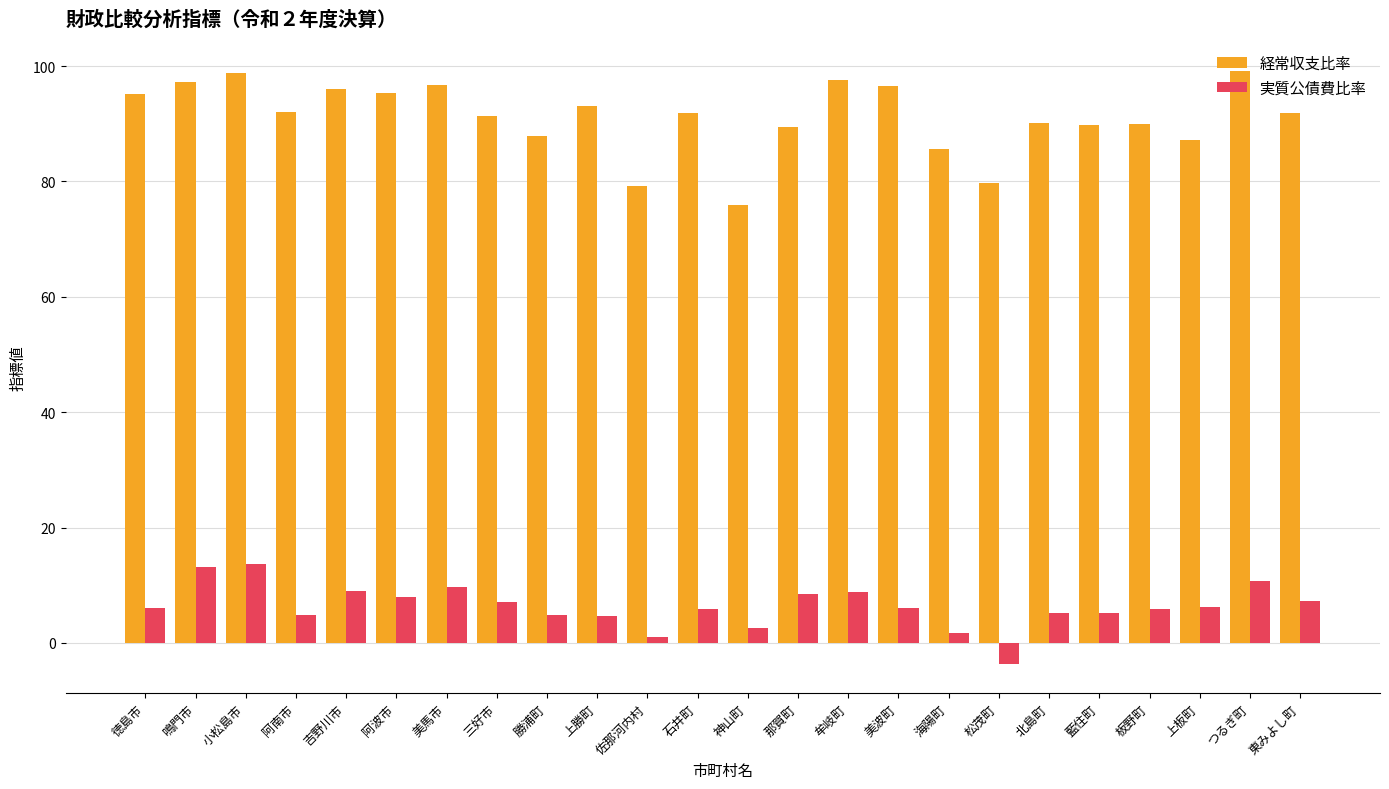

Does the chart contain any negative values?

Yes